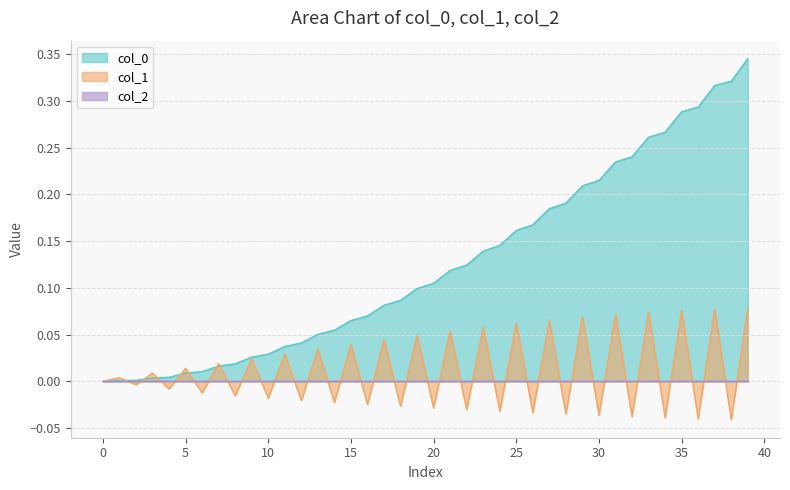

Does the chart have visible grid lines?

Yes